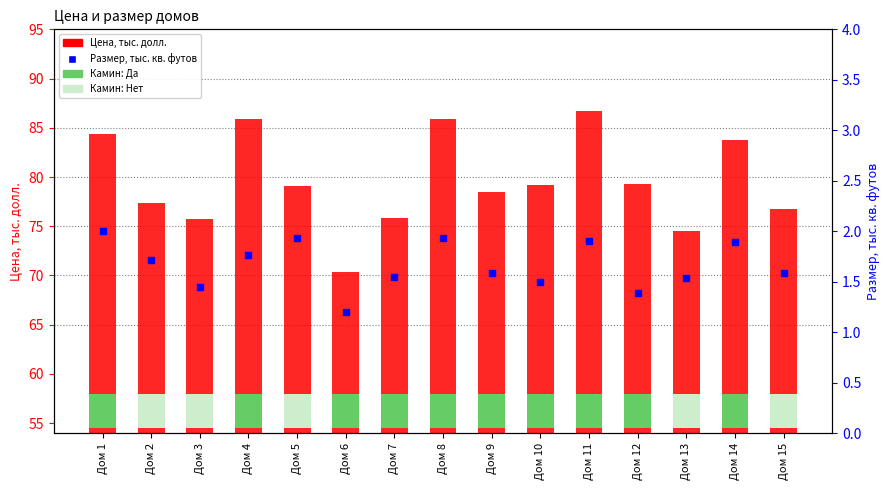

At how many categories does at least one series exceed 84?

4